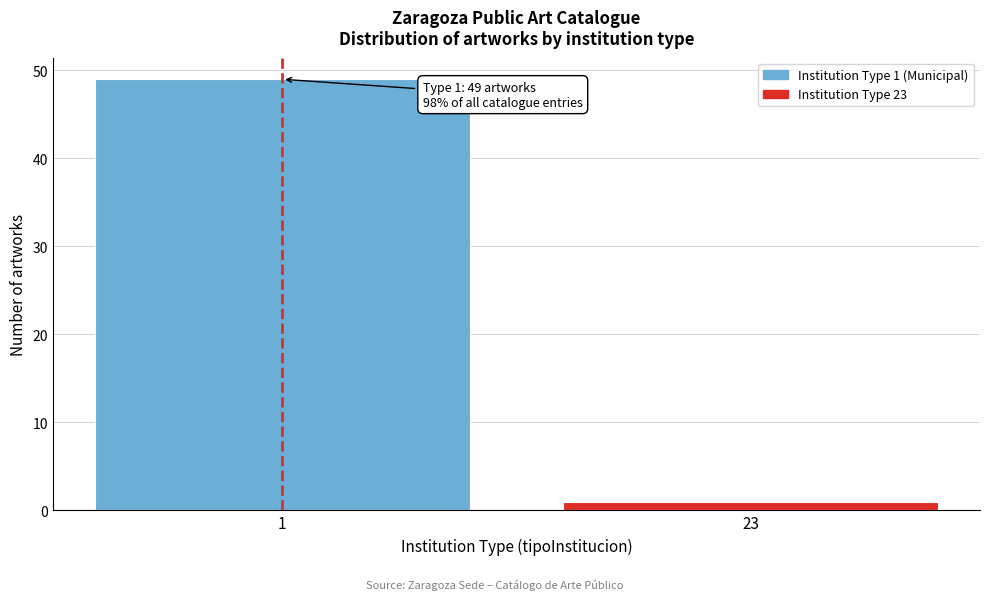

Reading left to right, what are all the values shown in this chart?

49	1